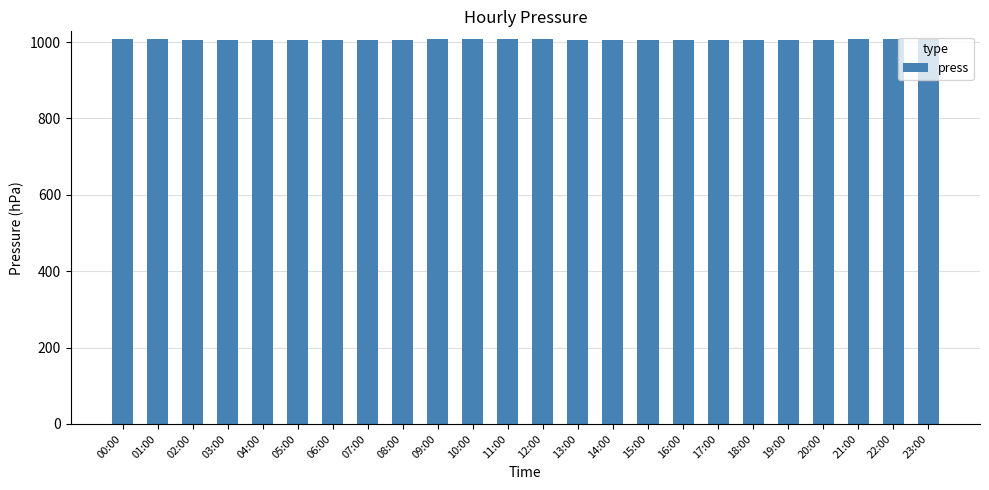

Count the values in the range 1005 to 1007.

18